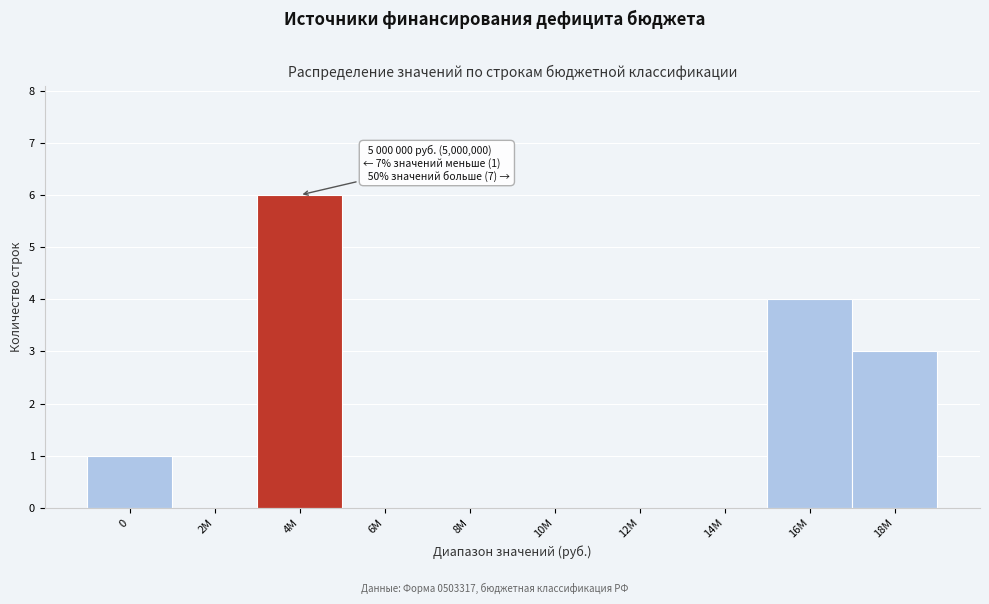

Reading left to right, what are all the values shown in this chart?

0=1	2М=0	4М=6	6М=0	8М=0	10М=0	12М=0	14М=0	16М=4	18М=3